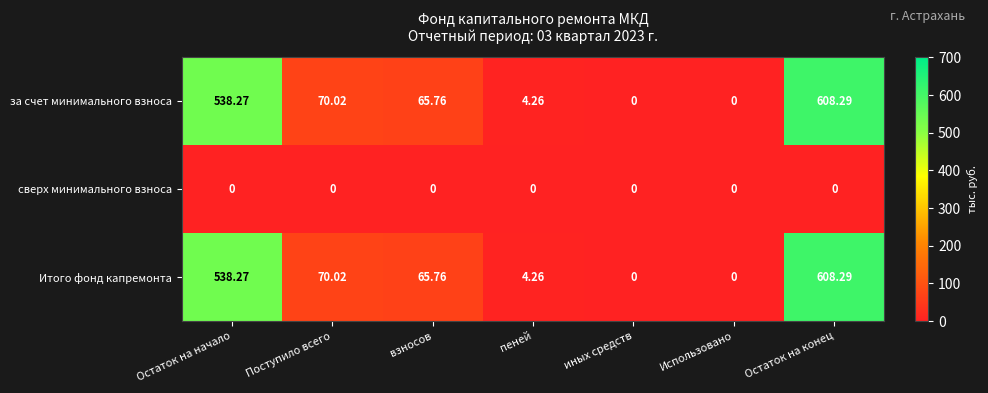

At which label does Итого фонд капремонта first exceed 65?

Остаток на начало